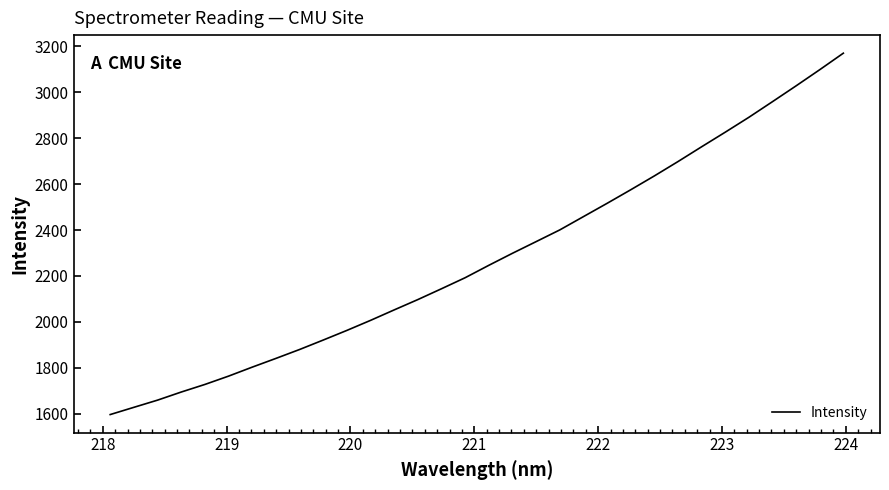

What is the difference between the maximum and minimum values?

1574.3